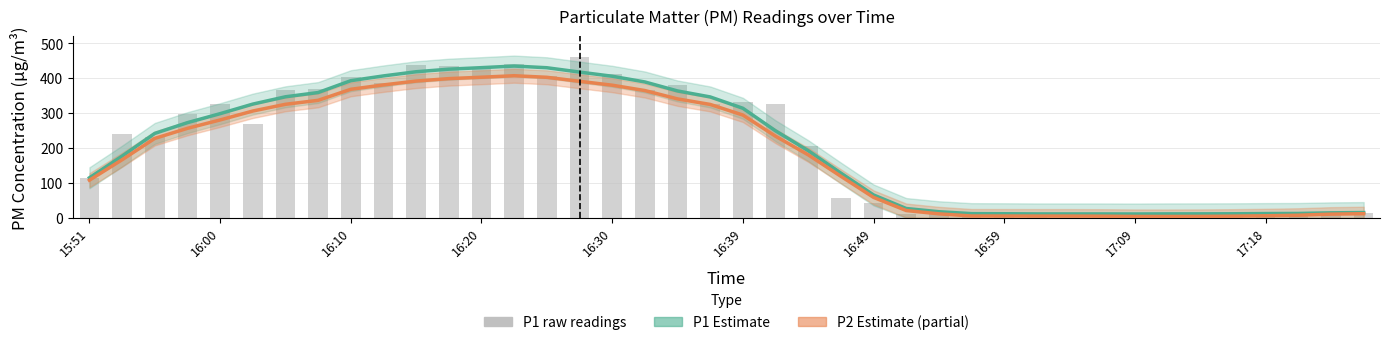

What is the difference between the highest and lowest values at 17:09?

7.0